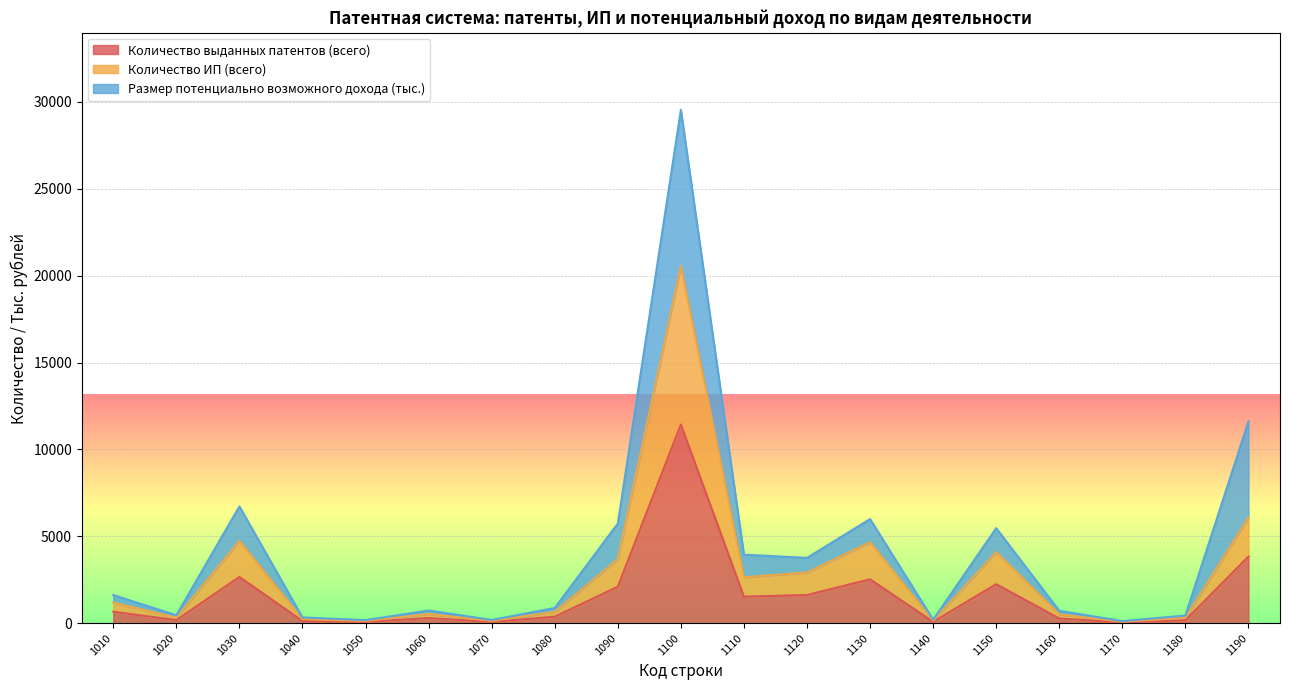

At which category is the sum across all series the highest?

1100